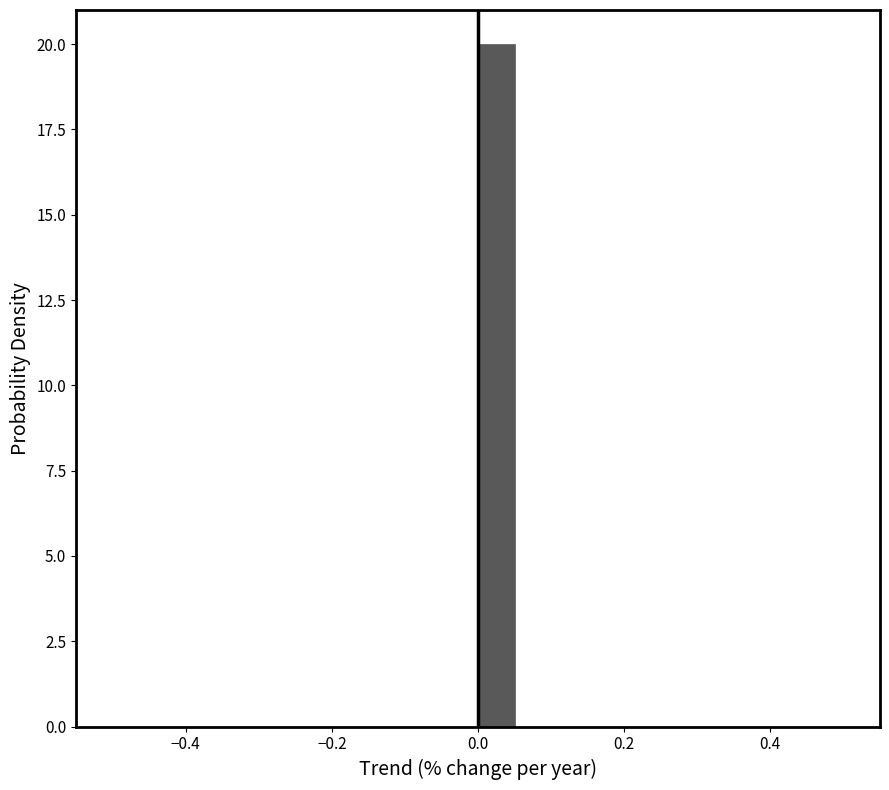

Around what value on the x-axis is the tallest bar? Give the approximate position of its centre, as read against the axis.

0.02